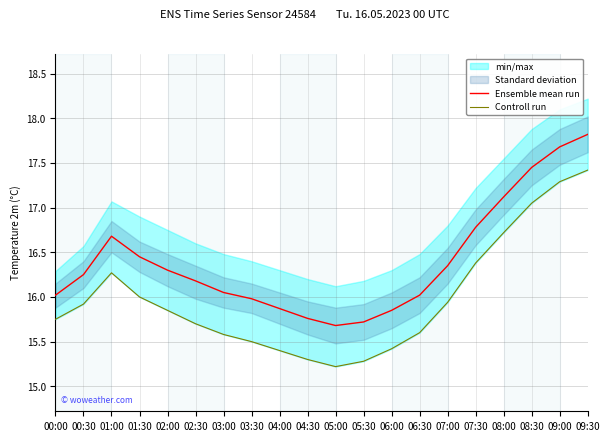

At how many categories does at least one series exceed 16?

14